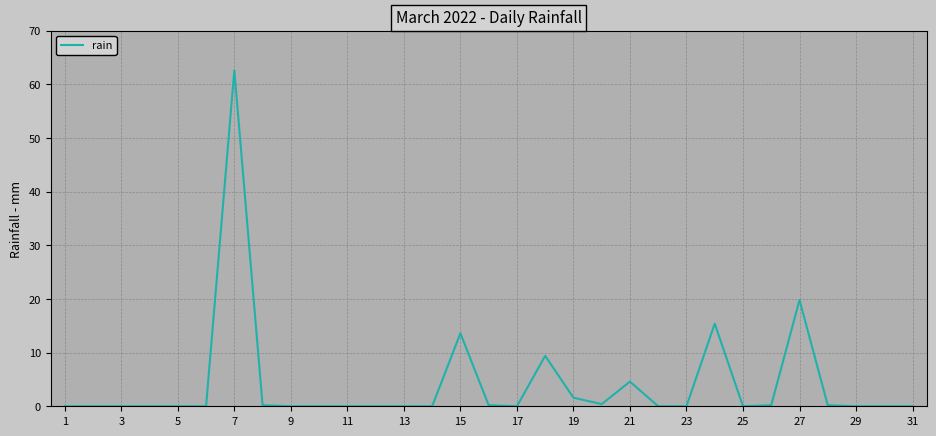

What is the greatest value displayed?

62.6